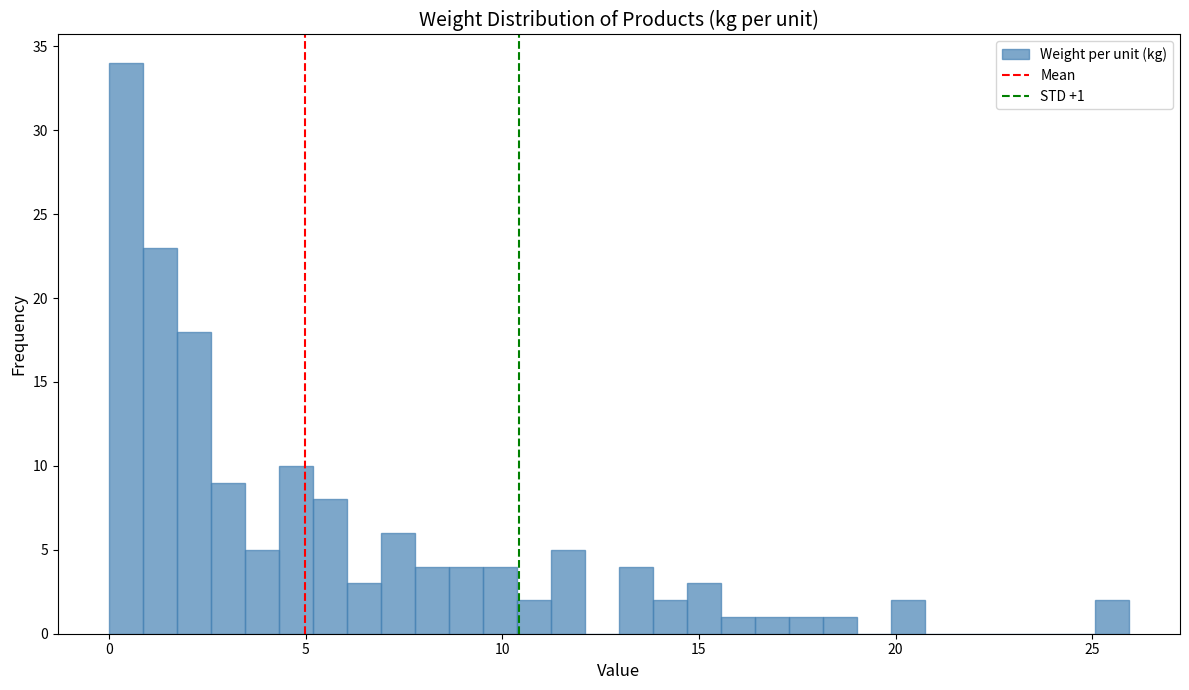

Around what value on the x-axis is the tallest bar? Give the approximate position of its centre, as read against the axis.

0.5